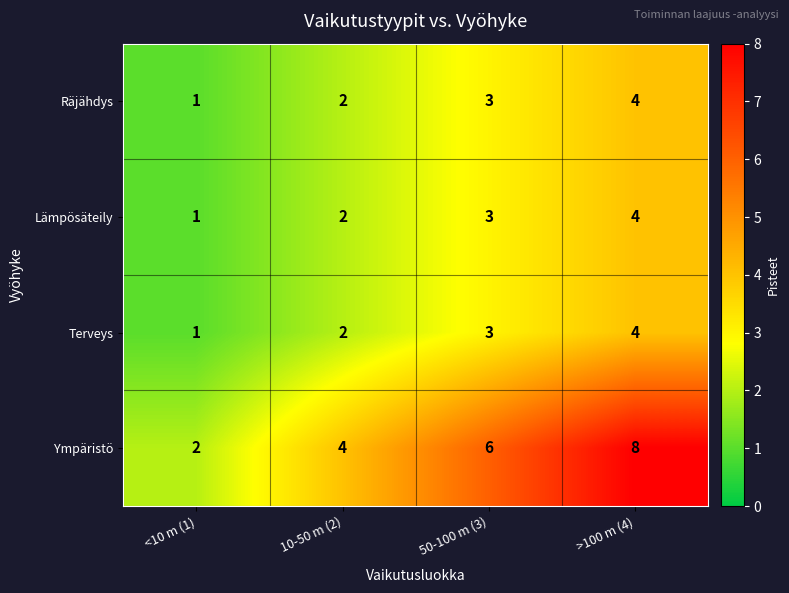

Count the number of data series in this chart.

4